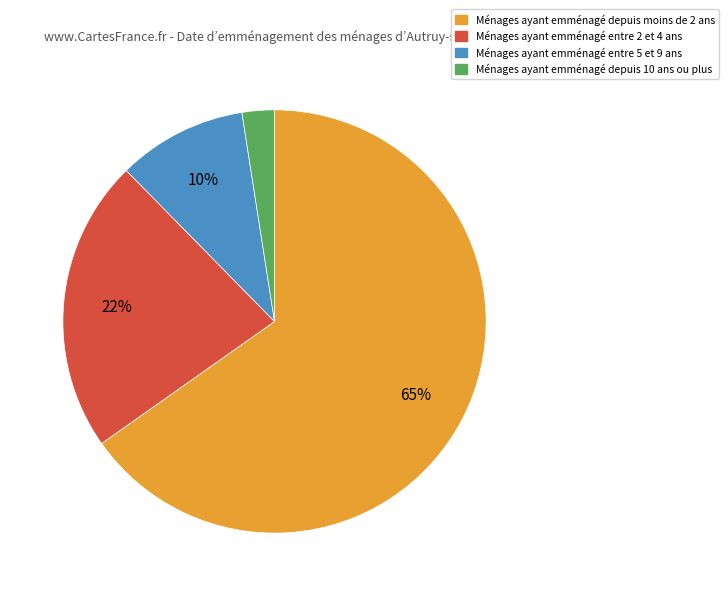

Count the number of slices in the pie.

4